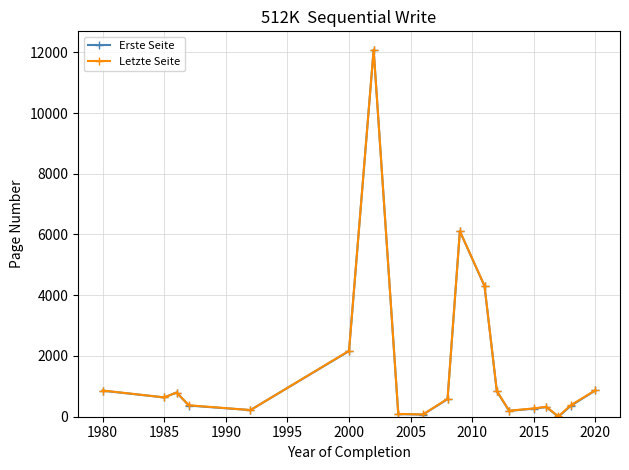

How many lines are shown in the chart?

2